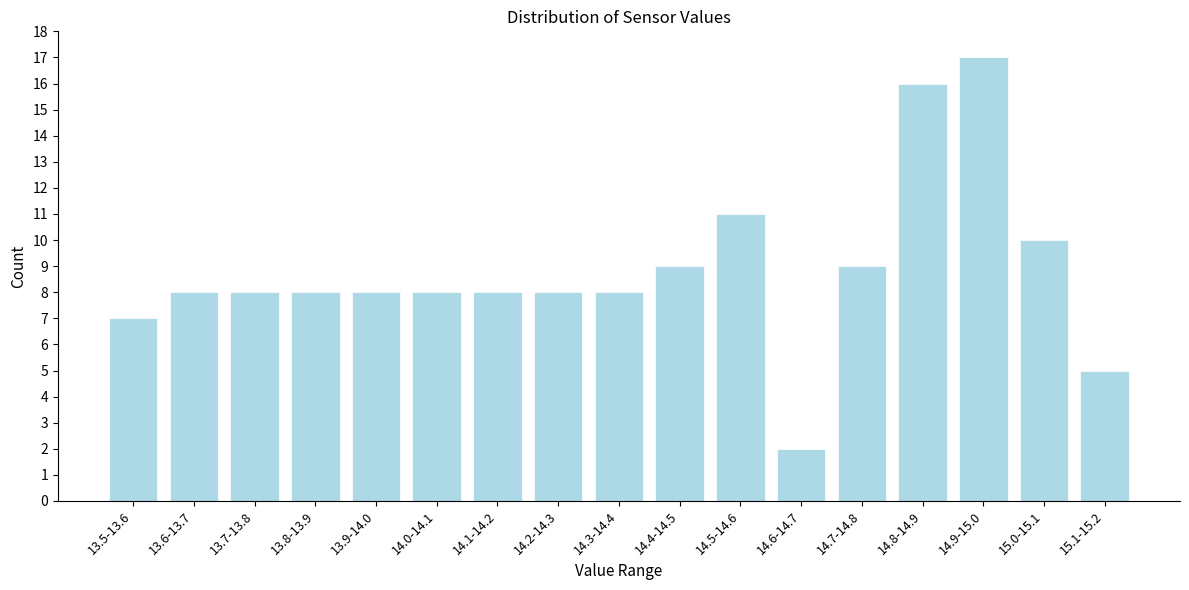

Reading left to right, transcribe all the data shown in this chart.

7	8	8	8	8	8	8	8	8	9	11	2	9	16	17	10	5